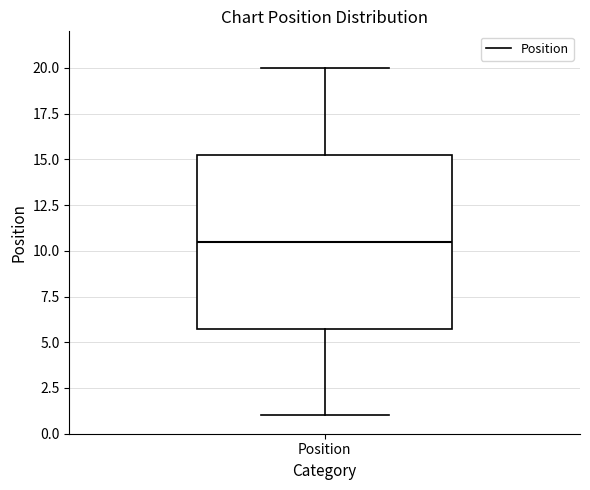

Transcribe this box plot: give where the median line is, the range the box spans, and where the two whiskers end, as read against the y-axis. The values are not printed on the chart, so give them approximately, as read against the axis.

median 10.5, box 6.0 to 15.5, whiskers 1.0 to 20.0